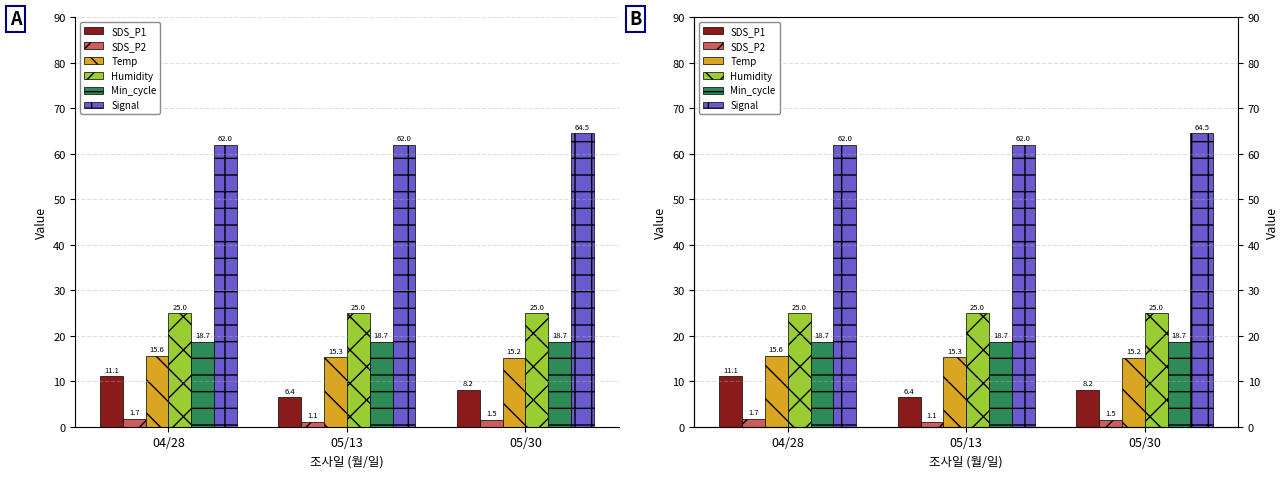

What position from the right is 04/28?

3